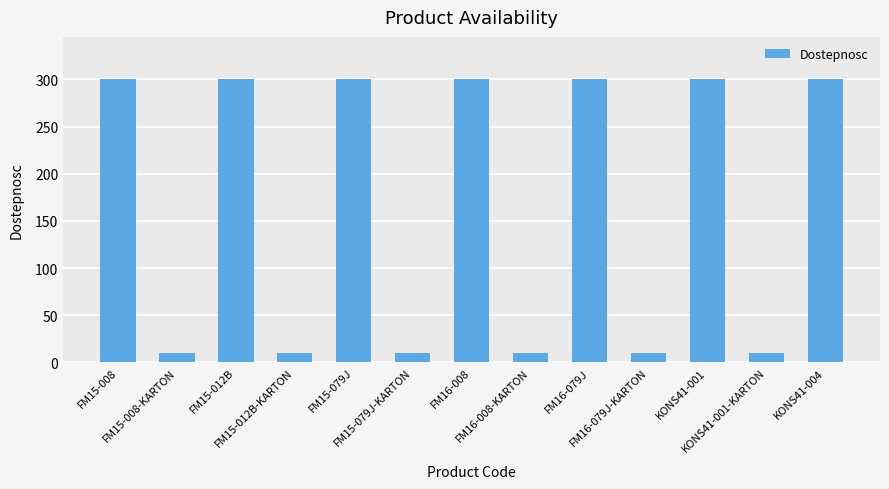

What is the sum of all values?

2160